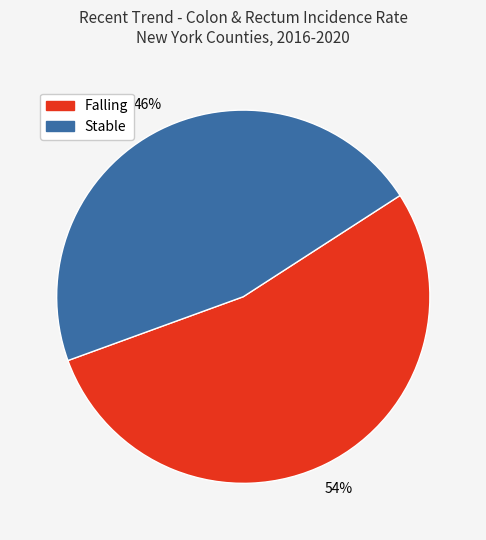

Is there any slice that represents more than half of the pie?

Yes